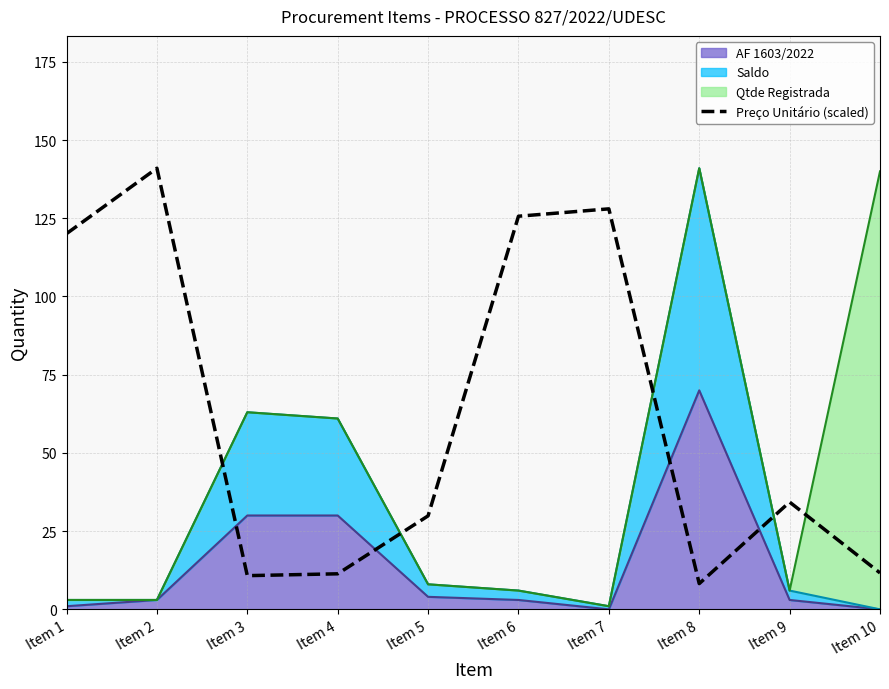

Rank the categories by value from lowest to highest.

Item 8, Item 3, Item 4, Item 10, Item 5, Item 9, Item 1, Item 6, Item 7, Item 2